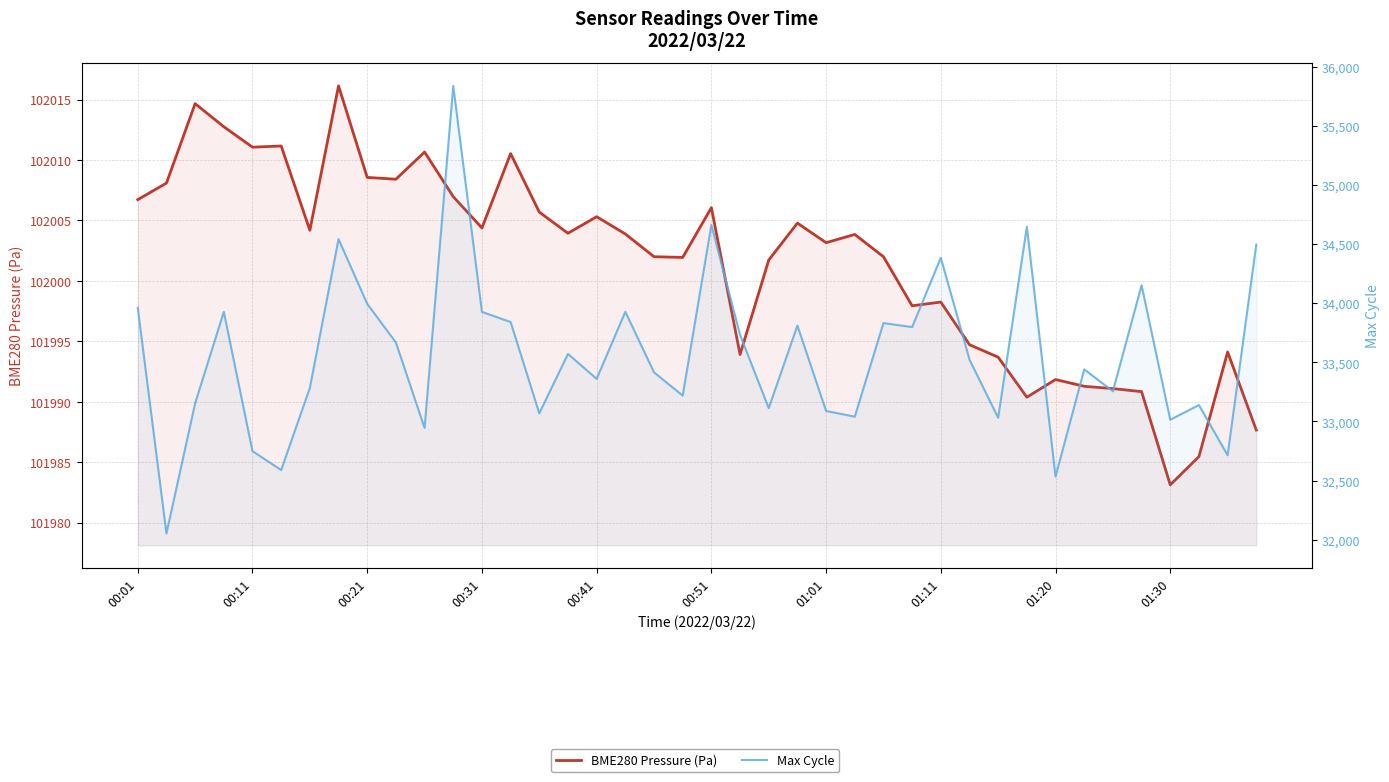

Where does the Max Cycle series first go above 33524?

00:01